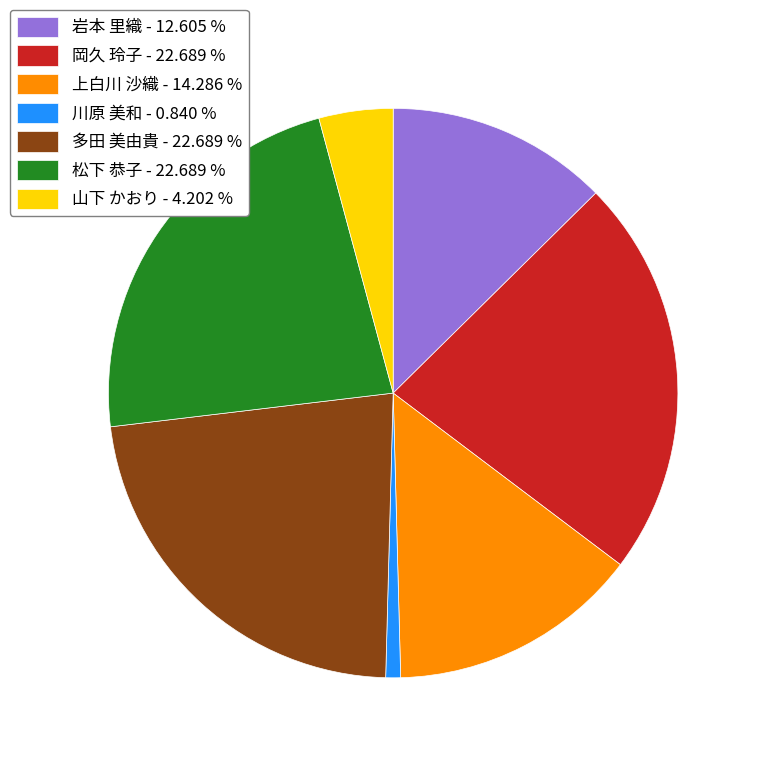

Is it true that 松下 恭子 is 9% of the pie?

False